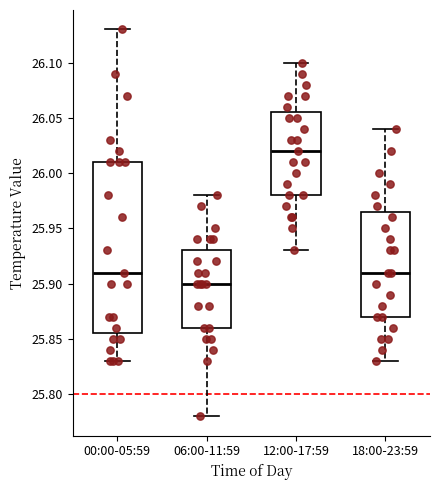

Which box's median line is the highest?

12:00-17:59